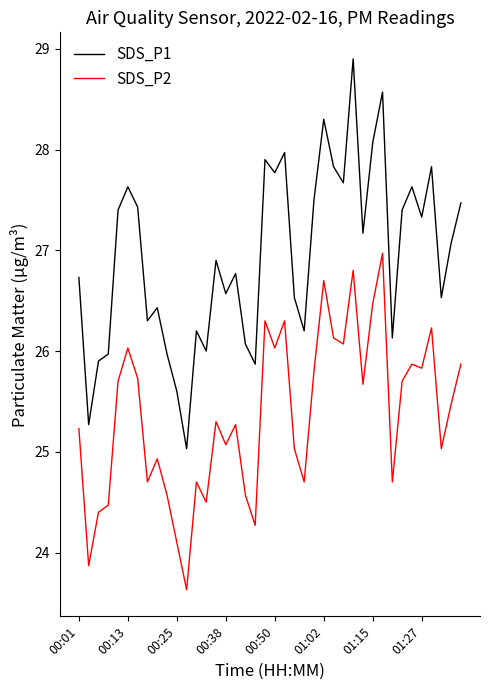

True or false: SDS_P2 and SDS_P1 intersect in this chart.

False